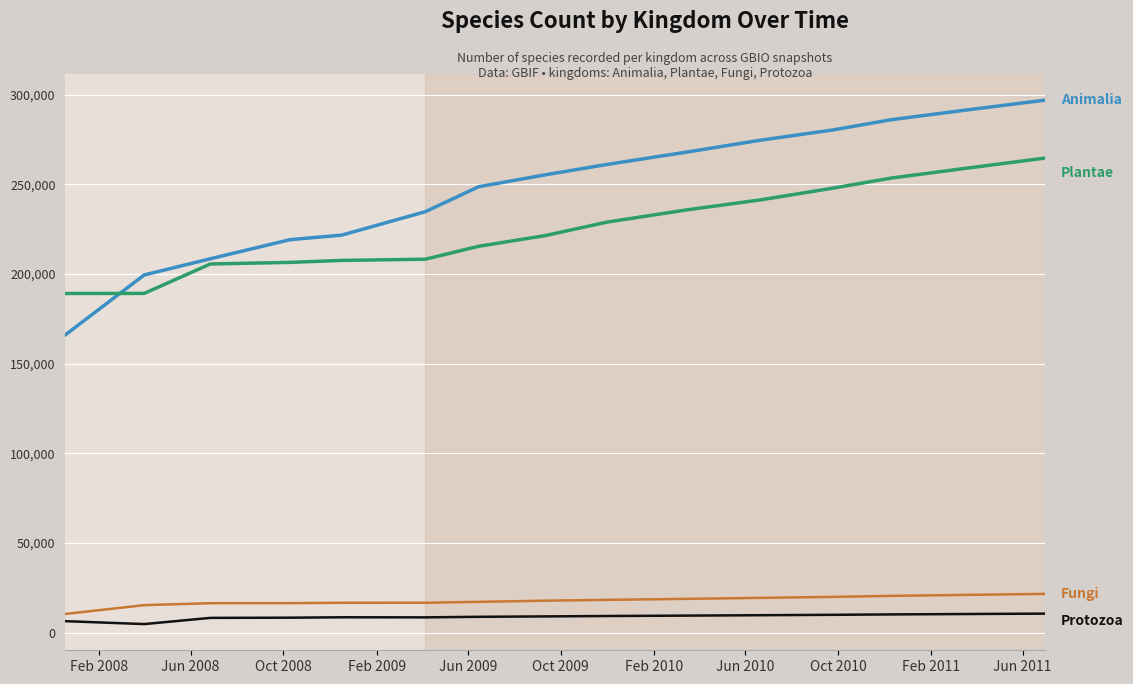

What is the greatest value displayed?

296877